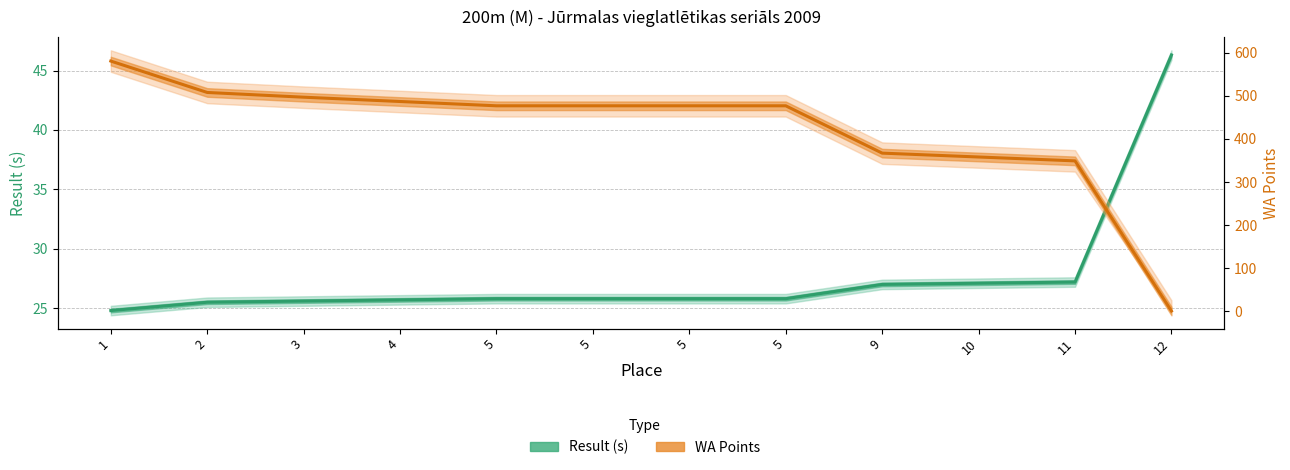

How many intersections are there between WA Points and Result (s)?

1